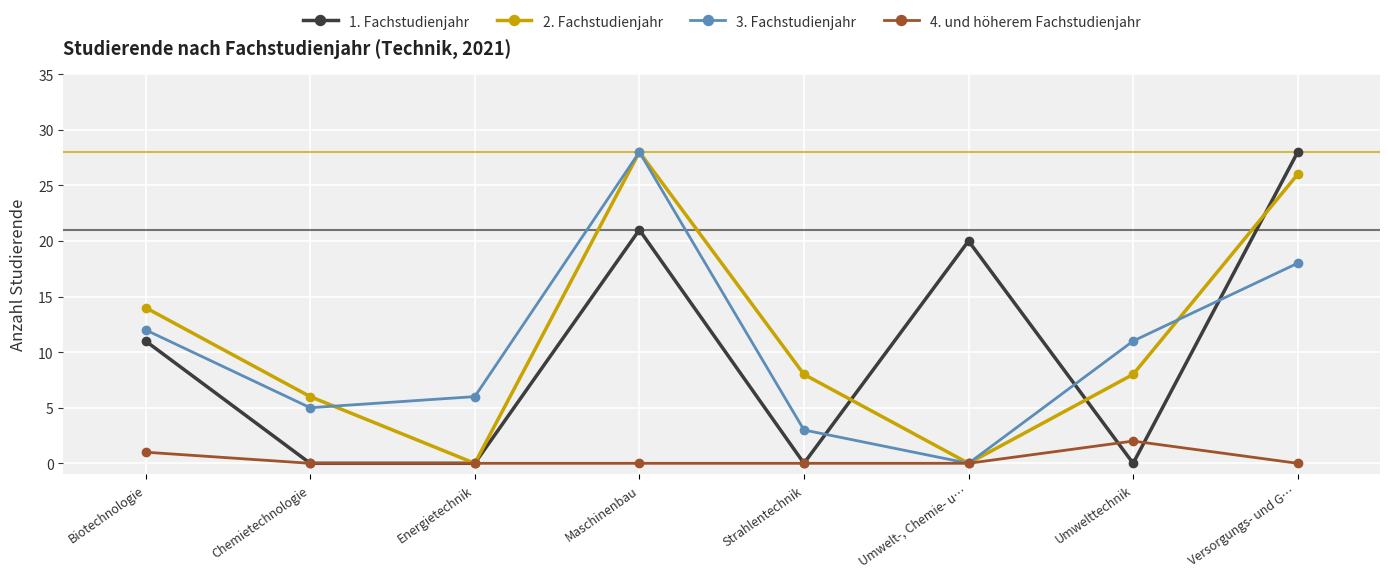

Rank the categories by 3. Fachstudienjahr value from lowest to highest.

Umwelt-, Chemie- u…, Strahlentechnik, Chemietechnologie, Energietechnik, Umwelttechnik, Biotechnologie, Versorgungs- und G…, Maschinenbau